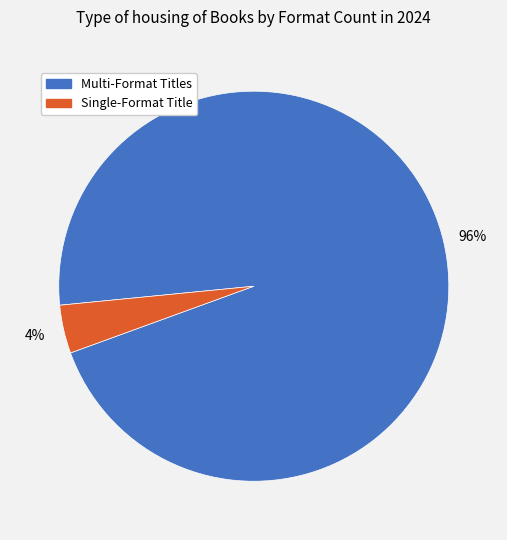

Count the number of slices in the pie.

2